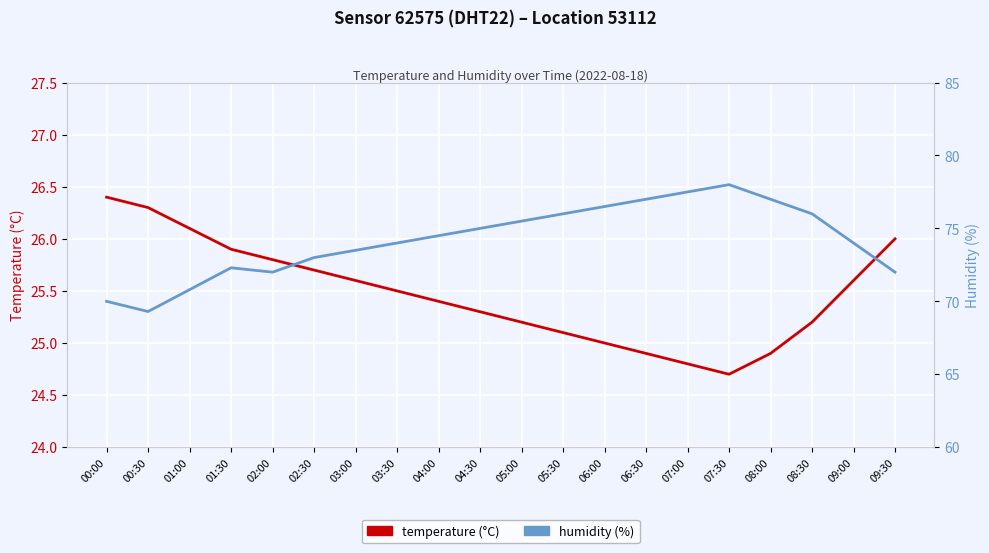

What is the label of the 9th point from the right?

05:30